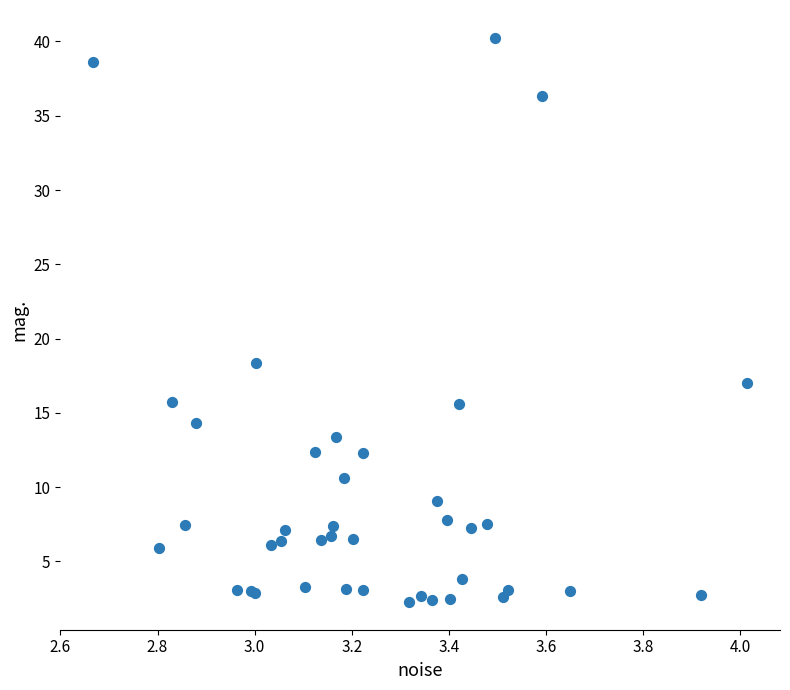

What Y value in the scatter plot is closest to 21?

18.4